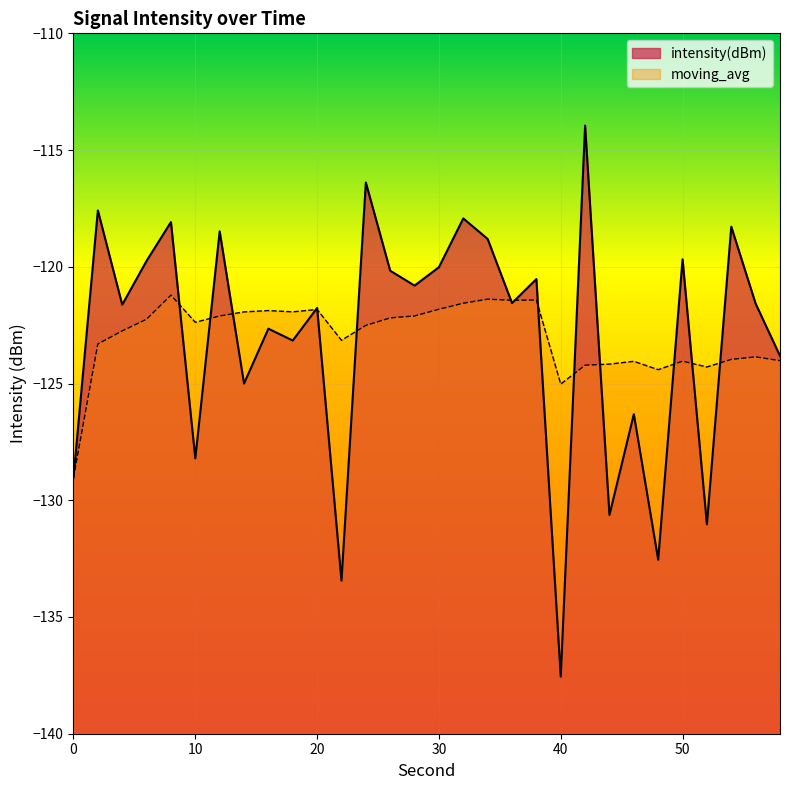

How many values in the intensity(dBm) series are below -121?

16